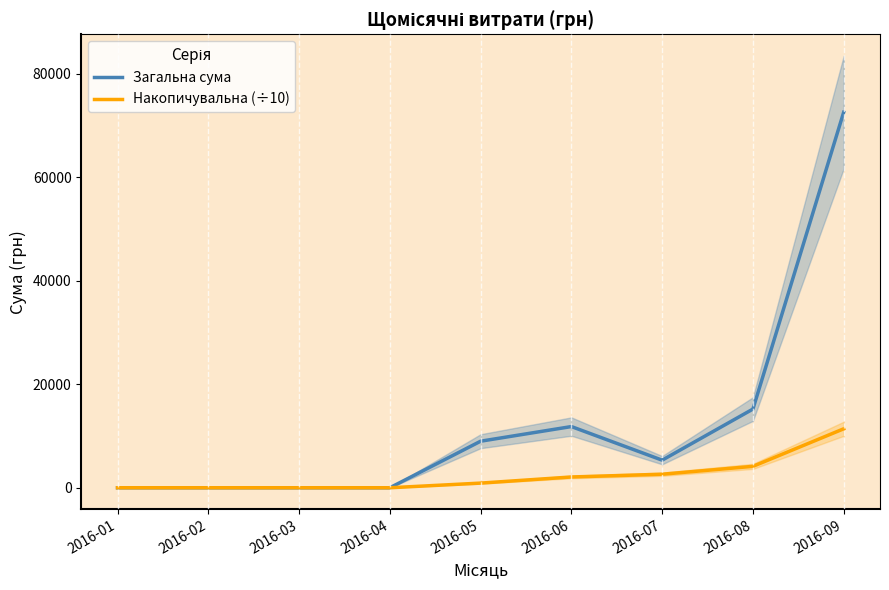

True or false: Загальна сума has a value of 5328.0 at 2016-07.

True